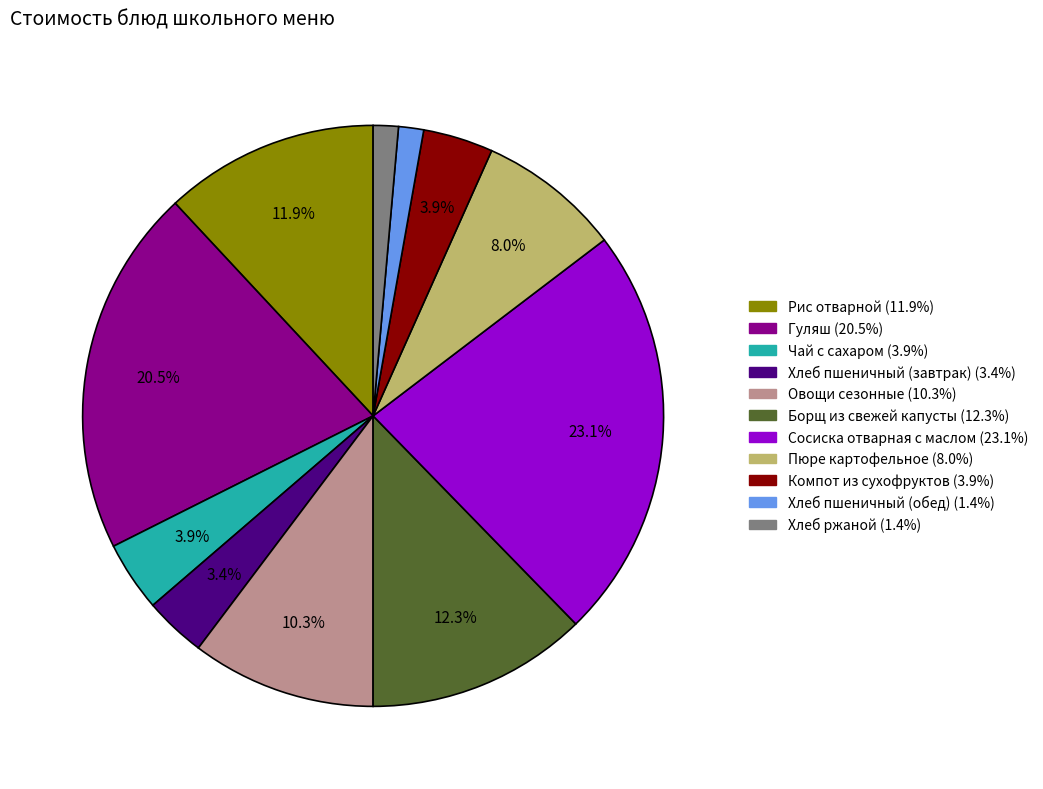

Does any single category account for the majority?

No